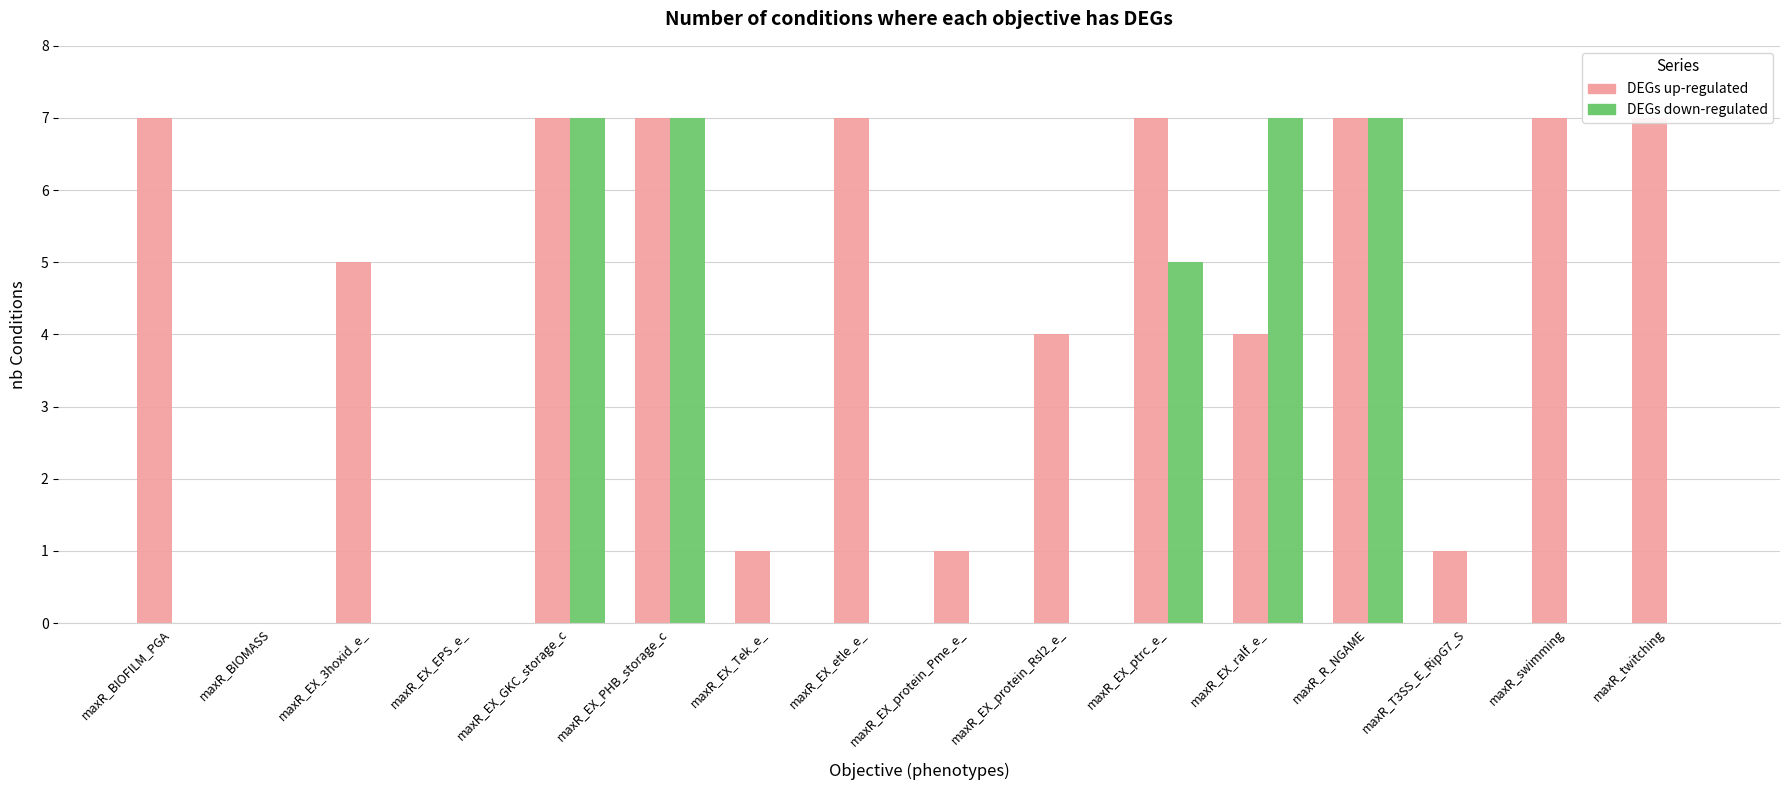

The DEGs up-regulated series shows 10 at maxR_BIOFILM_PGA. True or false?

False